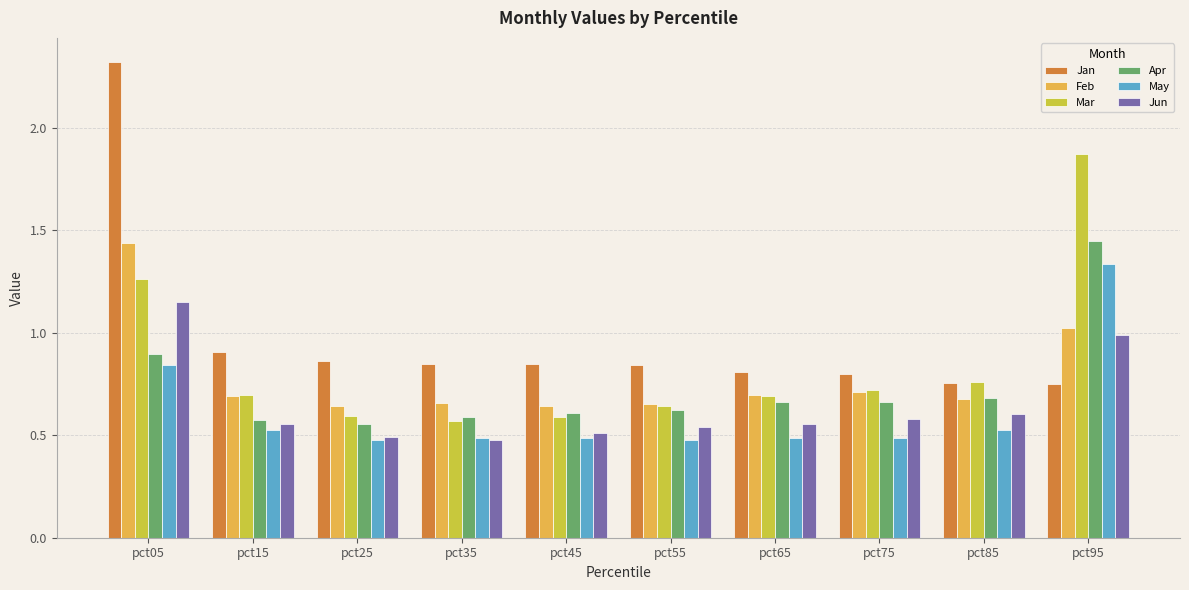

Which series has the widest spread of values?

Jan